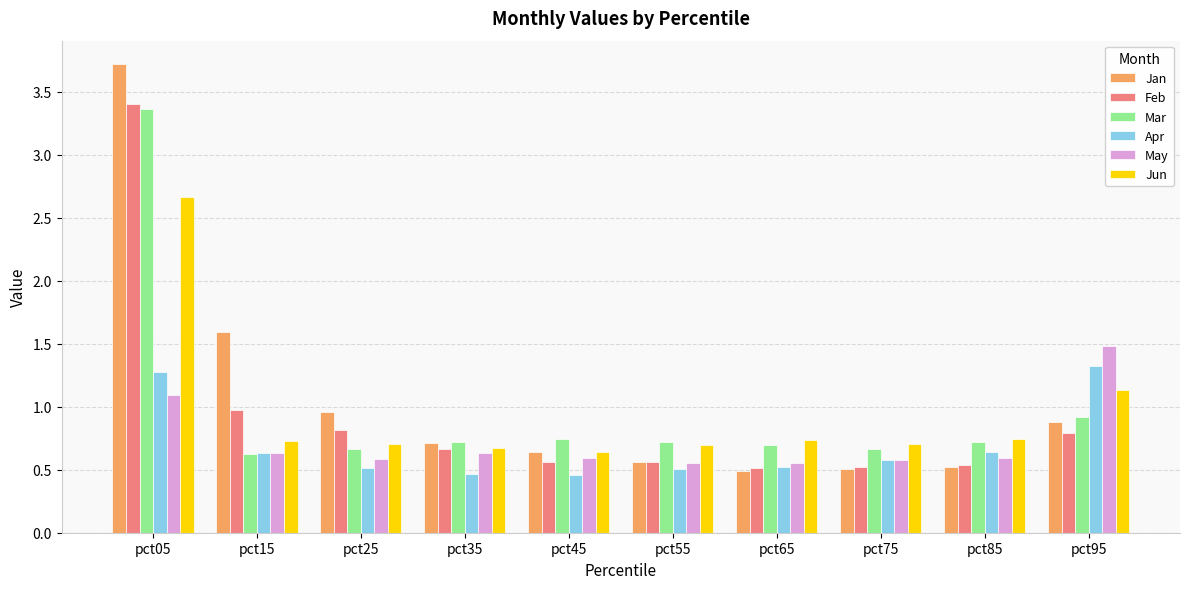

Which series has the widest spread of values?

Jan